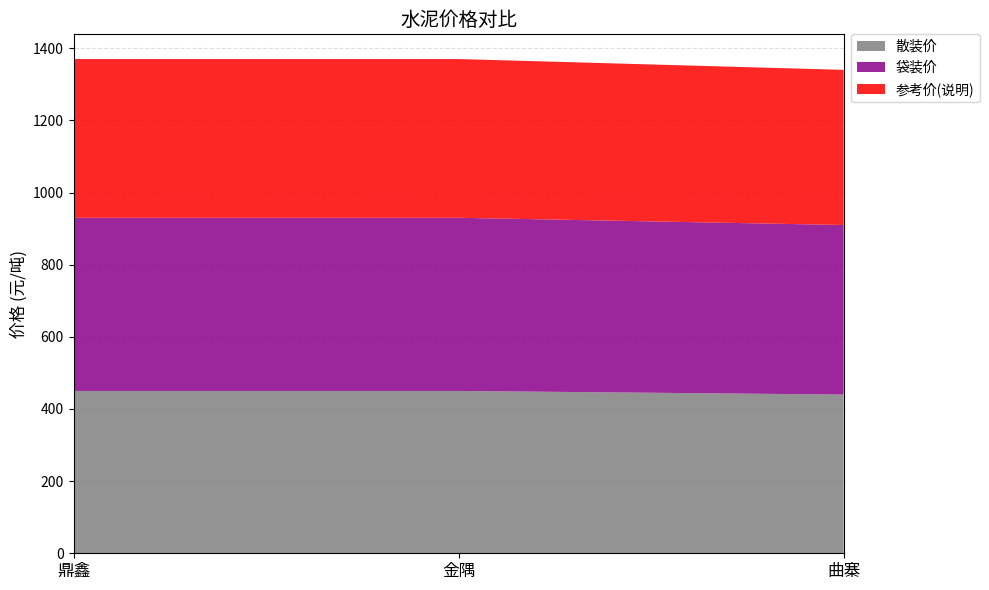

Reading left to right, transcribe all the data shown in this chart.

散装价: 鼎鑫=450	金隅=450	曲寨=440
袋装价: 鼎鑫=480	金隅=480	曲寨=470
参考价(说明): 鼎鑫=440	金隅=440	曲寨=430